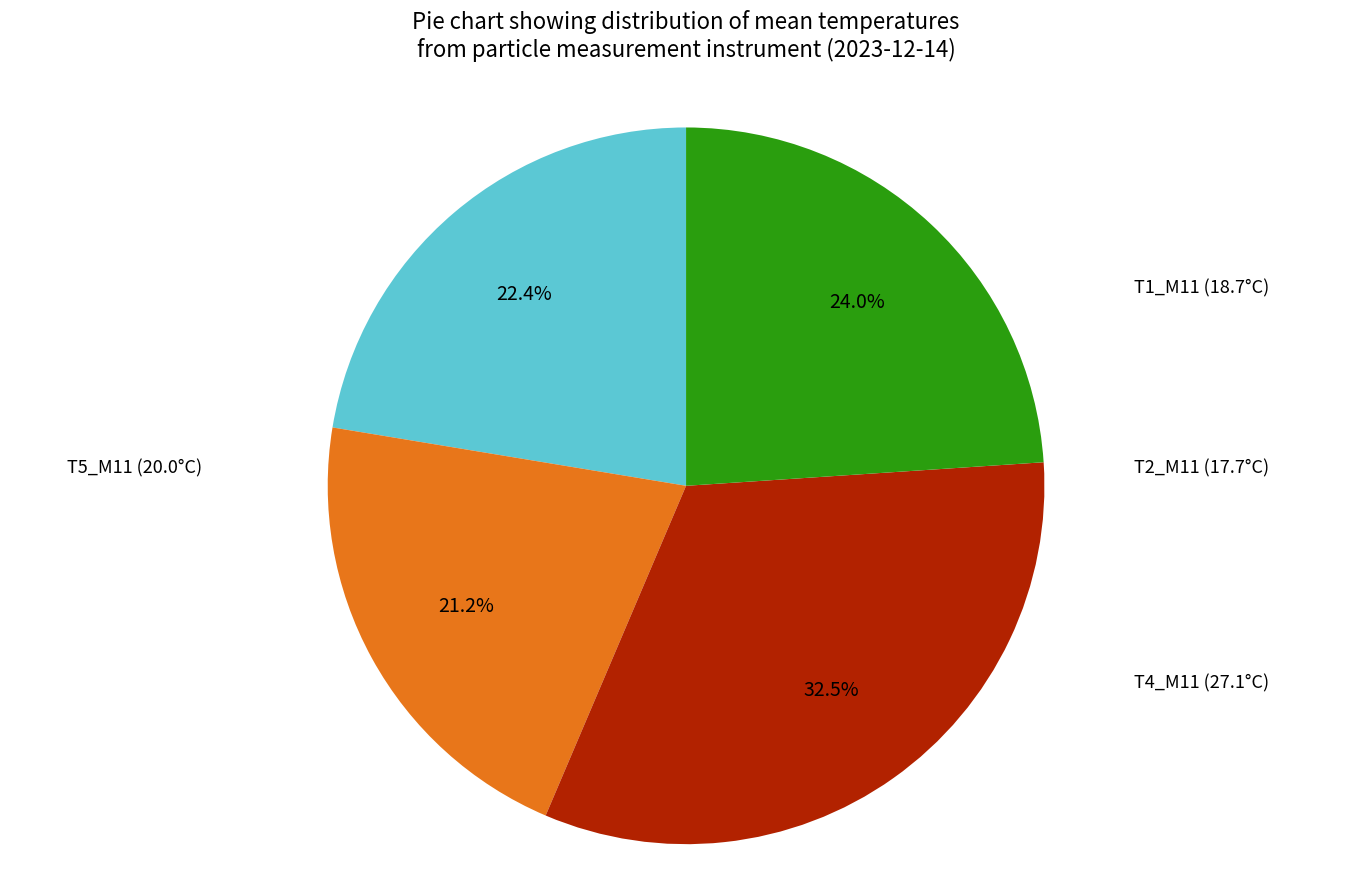

To the nearest percent, what is the difference between the largest and smallest slice percentages?

11%